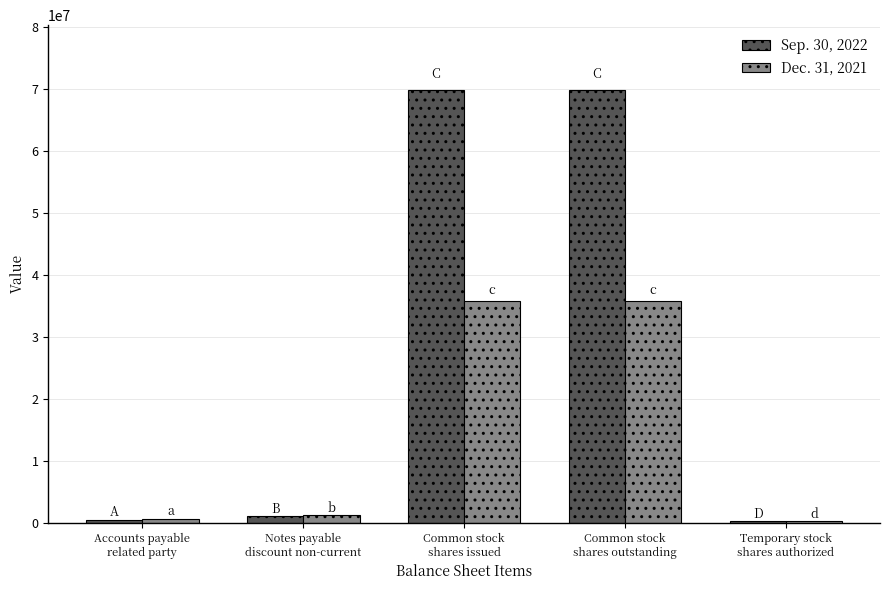

What is the maximum value for Sep. 30, 2022?

69827149